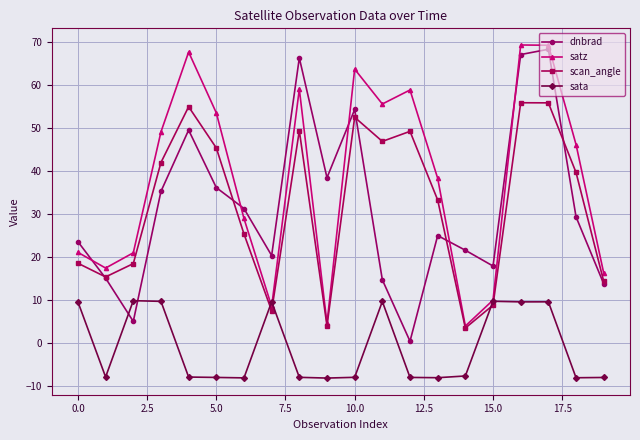

What is the value of the scan_angle point at the 18th from the left?

55.8